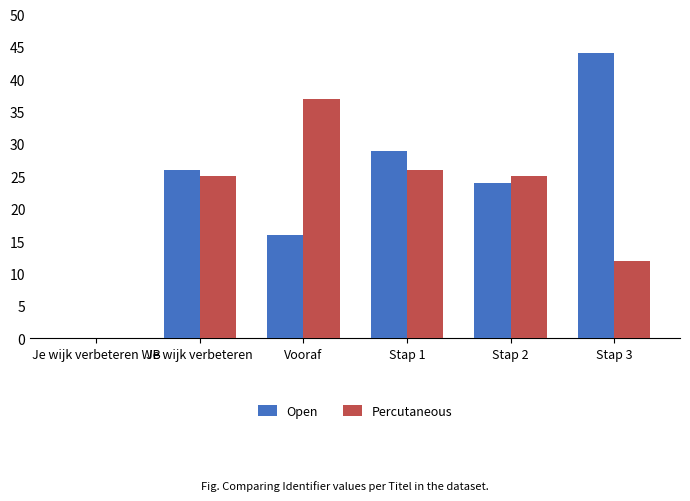

Which series changed the most between Stap 1 and Stap 3?

Open